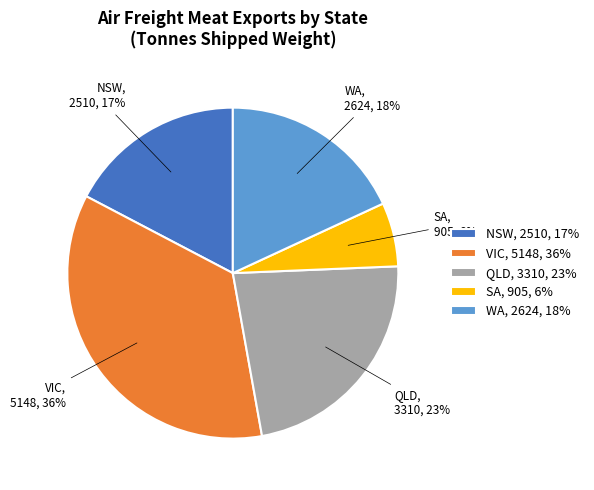

Combined, do NSW, 2510, 17% and VIC, 5148, 36% account for over 50%?

Yes